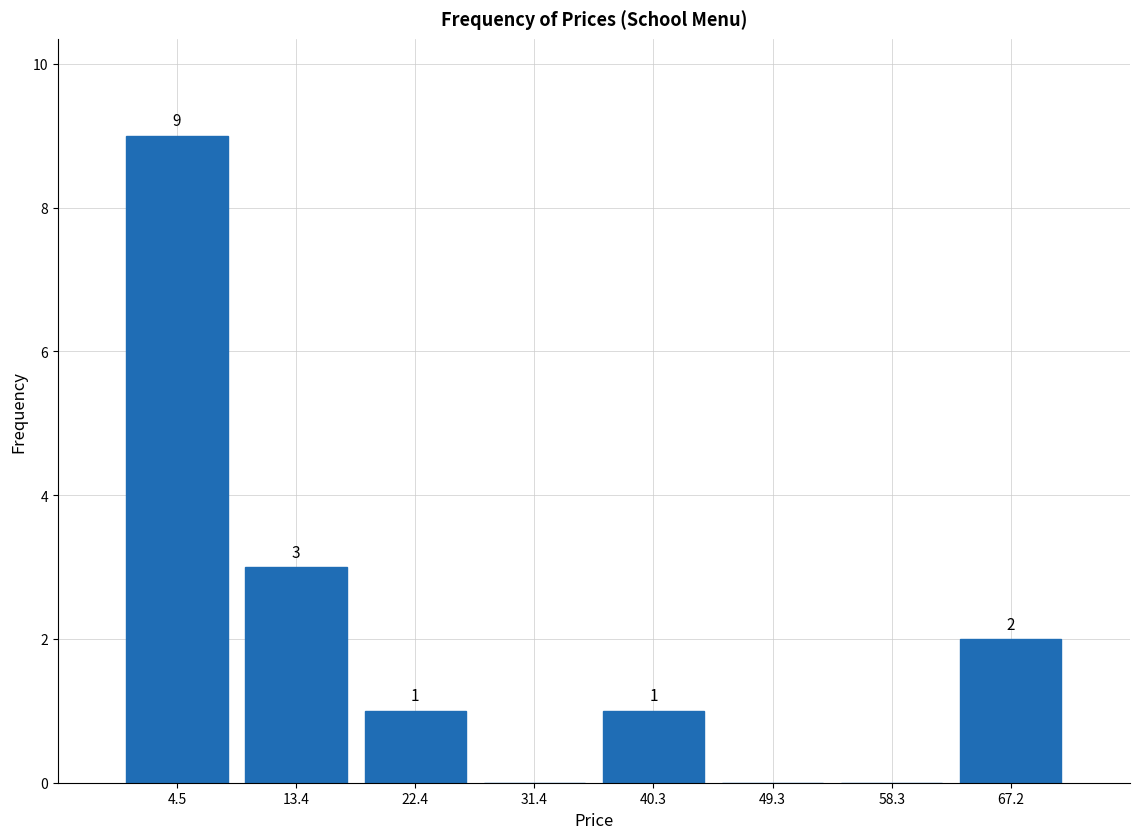

Over which range of the x-axis is the bar tallest?

0 to 9